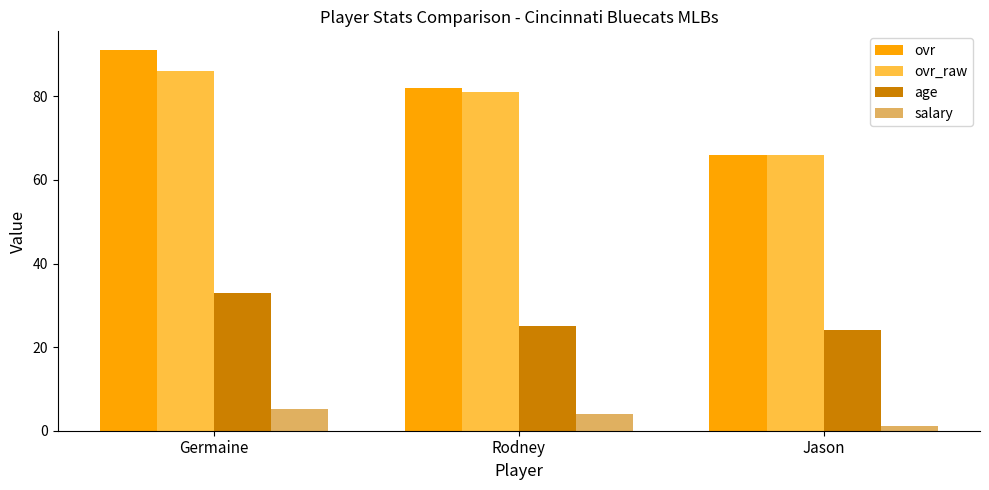

Which series has the largest total across all categories?

ovr